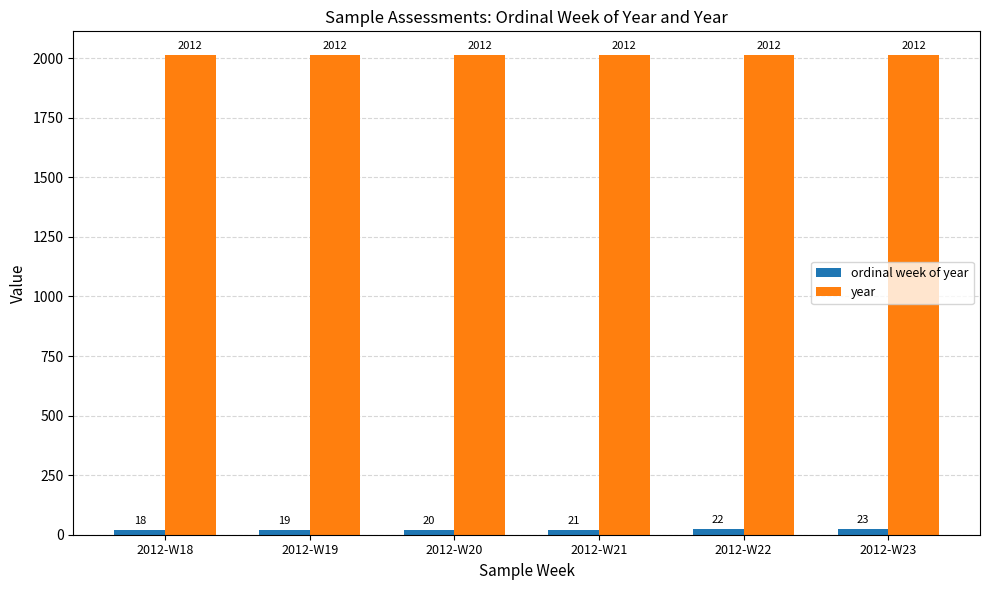

What is the approximate value of ordinal week of year at 2012-W18?

18